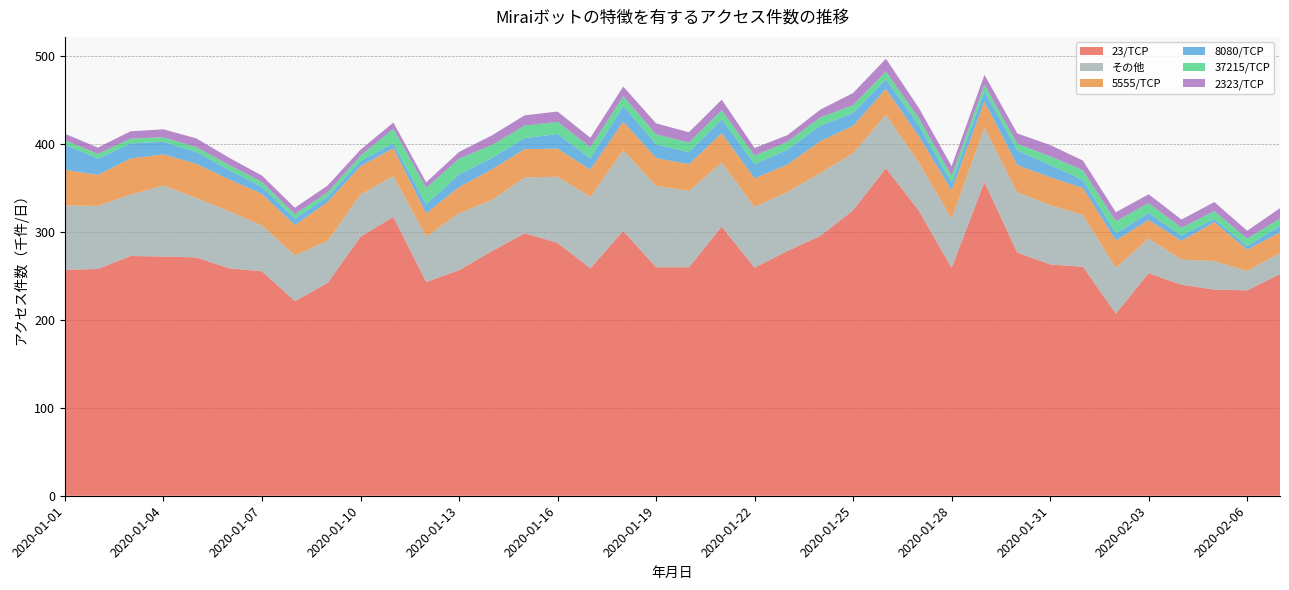

Reading left to right, extract all data points from this chart.

23/TCP: 2020-01-01=256.7	2020-01-02=257.6	2020-01-03=272.4	2020-01-04=271.8	2020-01-05=270.8	2020-01-06=258.4	2020-01-07=255.0	2020-01-08=221.1	2020-01-09=241.8	2020-01-10=294.3	2020-01-11=316.9	2020-01-12=242.9	2020-01-13=256.2	2020-01-14=277.9	2020-01-15=298.2	2020-01-16=287.3	2020-01-17=258.4	2020-01-18=300.9	2020-01-19=259.6	2020-01-20=259.6	2020-01-21=305.7	2020-01-22=259.2	2020-01-23=278.1	2020-01-24=295.2	2020-01-25=324.4	2020-01-26=372.1	2020-01-27=324.0	2020-01-28=258.8	2020-01-29=356.5	2020-01-30=276.2	2020-01-31=262.8	2020-02-01=260.2	2020-02-02=206.9	2020-02-03=252.8	2020-02-04=239.8	2020-02-05=234.2	2020-02-06=233.4	2020-02-07=251.8
その他: 2020-01-01=73.1	2020-01-02=71.7	2020-01-03=69.8	2020-01-04=80.6	2020-01-05=67.5	2020-01-06=64.8	2020-01-07=52.1	2020-01-08=52.0	2020-01-09=47.9	2020-01-10=47.9	2020-01-11=46.3	2020-01-12=51.7	2020-01-13=64.9	2020-01-14=58.1	2020-01-15=63.4	2020-01-16=75.2	2020-01-17=81.2	2020-01-18=91.7	2020-01-19=92.5	2020-01-20=86.7	2020-01-21=72.9	2020-01-22=68.9	2020-01-23=67.0	2020-01-24=71.3	2020-01-25=64.8	2020-01-26=60.7	2020-01-27=54.7	2020-01-28=56.0	2020-01-29=61.9	2020-01-30=68.5	2020-01-31=67.4	2020-02-01=58.7	2020-02-02=52.1	2020-02-03=39.4	2020-02-04=28.5	2020-02-05=32.5	2020-02-06=21.9	2020-02-07=23.9
5555/TCP: 2020-01-01=40.5	2020-01-02=35.2	2020-01-03=41.0	2020-01-04=35.5	2020-01-05=38.8	2020-01-06=36.3	2020-01-07=35.7	2020-01-08=34.5	2020-01-09=44.1	2020-01-10=32.2	2020-01-11=31.6	2020-01-12=26.3	2020-01-13=29.6	2020-01-14=34.8	2020-01-15=32.2	2020-01-16=31.8	2020-01-17=31.0	2020-01-18=32.5	2020-01-19=31.6	2020-01-20=30.4	2020-01-21=33.2	2020-01-22=32.6	2020-01-23=31.1	2020-01-24=36.3	2020-01-25=31.1	2020-01-26=29.3	2020-01-27=29.9	2020-01-28=32.1	2020-01-29=29.4	2020-01-30=31.0	2020-01-31=31.8	2020-02-01=30.7	2020-02-02=31.1	2020-02-03=21.1	2020-02-04=21.3	2020-02-05=44.1	2020-02-06=24.3	2020-02-07=23.6
8080/TCP: 2020-01-01=28.8	2020-01-02=18.5	2020-01-03=17.1	2020-01-04=14.3	2020-01-05=13.5	2020-01-06=10.6	2020-01-07=7.9	2020-01-08=7.1	2020-01-09=5.9	2020-01-10=6.1	2020-01-11=5.5	2020-01-12=10.1	2020-01-13=14.4	2020-01-14=12.9	2020-01-15=12.6	2020-01-16=16.8	2020-01-17=12.9	2020-01-18=17.9	2020-01-19=15.6	2020-01-20=13.6	2020-01-21=16.0	2020-01-22=16.0	2020-01-23=16.8	2020-01-24=17.6	2020-01-25=14.7	2020-01-26=11.2	2020-01-27=12.4	2020-01-28=9.0	2020-01-29=11.6	2020-01-30=16.8	2020-01-31=13.8	2020-02-01=9.0	2020-02-02=8.1	2020-02-03=8.0	2020-02-04=5.9	2020-02-05=3.6	2020-02-06=4.1	2020-02-07=7.4
37215/TCP: 2020-01-01=4.9	2020-01-02=5.3	2020-01-03=5.6	2020-01-04=5.0	2020-01-05=5.5	2020-01-06=5.7	2020-01-07=5.7	2020-01-08=5.2	2020-01-09=5.1	2020-01-10=5.8	2020-01-11=16.6	2020-01-12=18.7	2020-01-13=17.8	2020-01-14=14.9	2020-01-15=14.1	2020-01-16=13.7	2020-01-17=12.4	2020-01-18=11.1	2020-01-19=11.3	2020-01-20=11.0	2020-01-21=10.2	2020-01-22=9.6	2020-01-23=9.1	2020-01-24=9.4	2020-01-25=8.7	2020-01-26=8.7	2020-01-27=8.0	2020-01-28=7.6	2020-01-29=7.8	2020-01-30=7.4	2020-01-31=9.8	2020-02-01=11.2	2020-02-02=13.7	2020-02-03=11.2	2020-02-04=9.0	2020-02-05=8.9	2020-02-06=8.4	2020-02-07=8.3
2323/TCP: 2020-01-01=7.2	2020-01-02=7.3	2020-01-03=8.2	2020-01-04=9.1	2020-01-05=9.9	2020-01-06=8.2	2020-01-07=7.3	2020-01-08=7.3	2020-01-09=7.7	2020-01-10=6.9	2020-01-11=7.1	2020-01-12=6.3	2020-01-13=7.7	2020-01-14=10.8	2020-01-15=11.7	2020-01-16=11.7	2020-01-17=10.8	2020-01-18=10.8	2020-01-19=12.5	2020-01-20=11.7	2020-01-21=12.0	2020-01-22=8.8	2020-01-23=7.6	2020-01-24=8.8	2020-01-25=13.9	2020-01-26=14.5	2020-01-27=11.7	2020-01-28=10.9	2020-01-29=11.0	2020-01-30=11.7	2020-01-31=12.9	2020-02-01=11.0	2020-02-02=10.2	2020-02-03=10.0	2020-02-04=9.3	2020-02-05=10.4	2020-02-06=9.0	2020-02-07=11.7